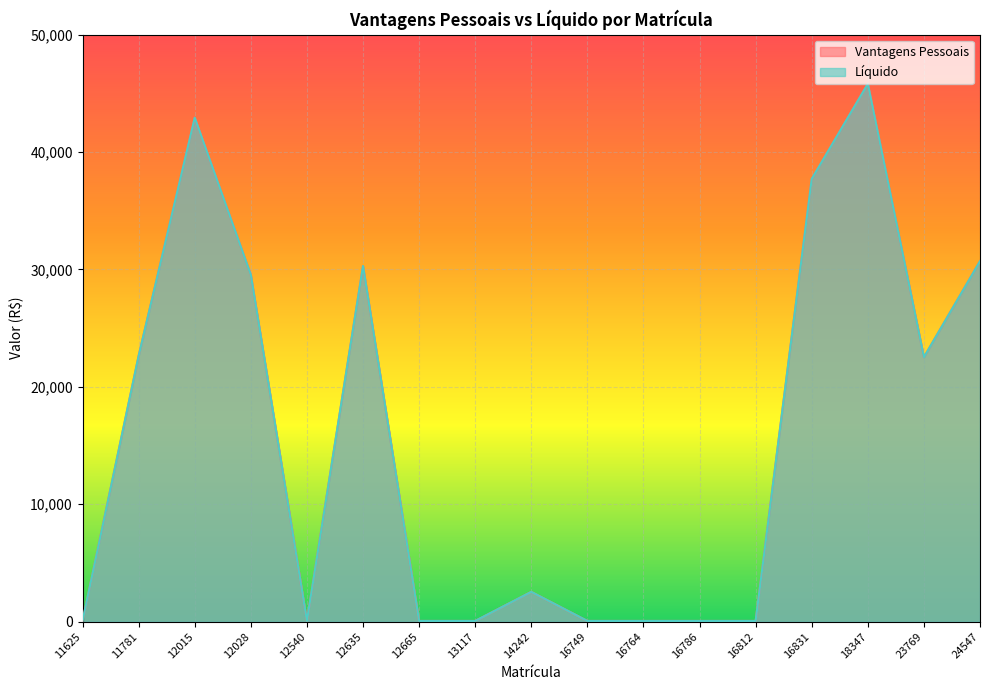

Is the value of Líquido at 11625 greater than the value of Vantagens Pessoais at 16831?

No